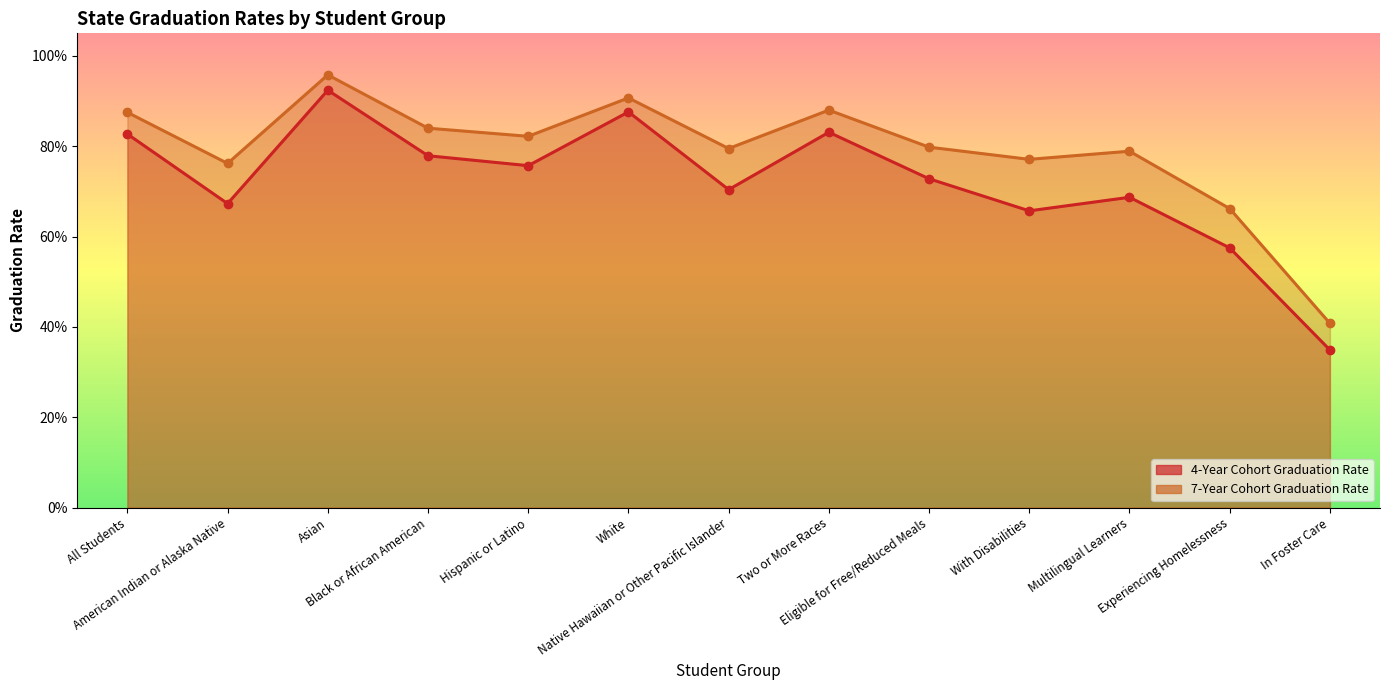

True or false: 7-Year Cohort Graduation Rate and 4-Year Cohort Graduation Rate cross at least once.

False